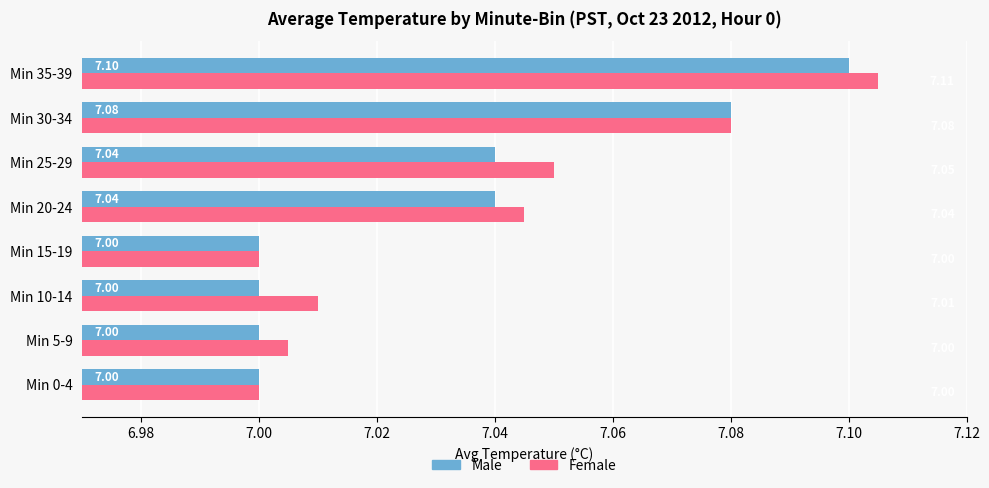

What is the smallest value displayed?

7.0